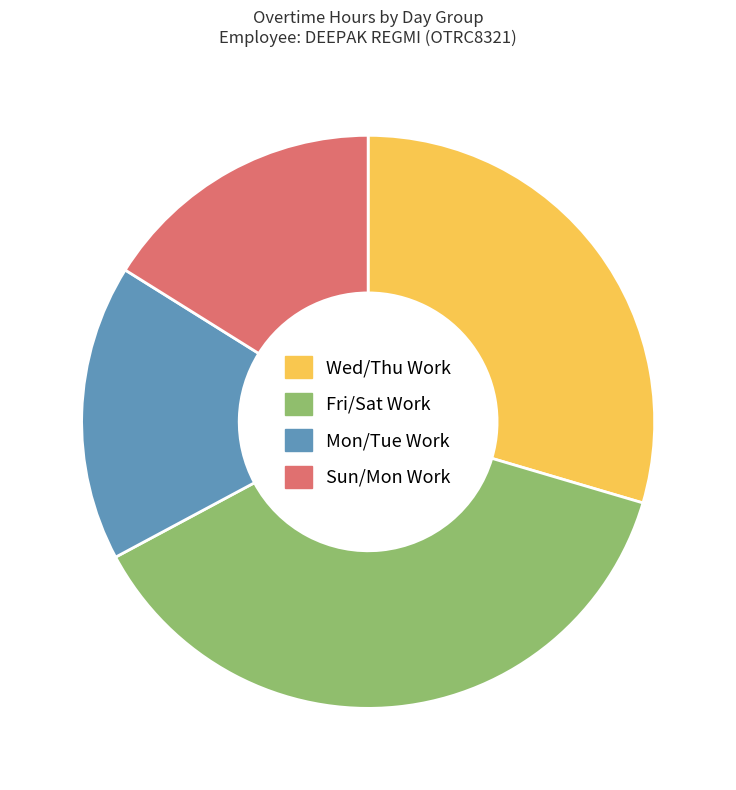

True or false: Wed/Thu Work accounts for 30% of the total.

True